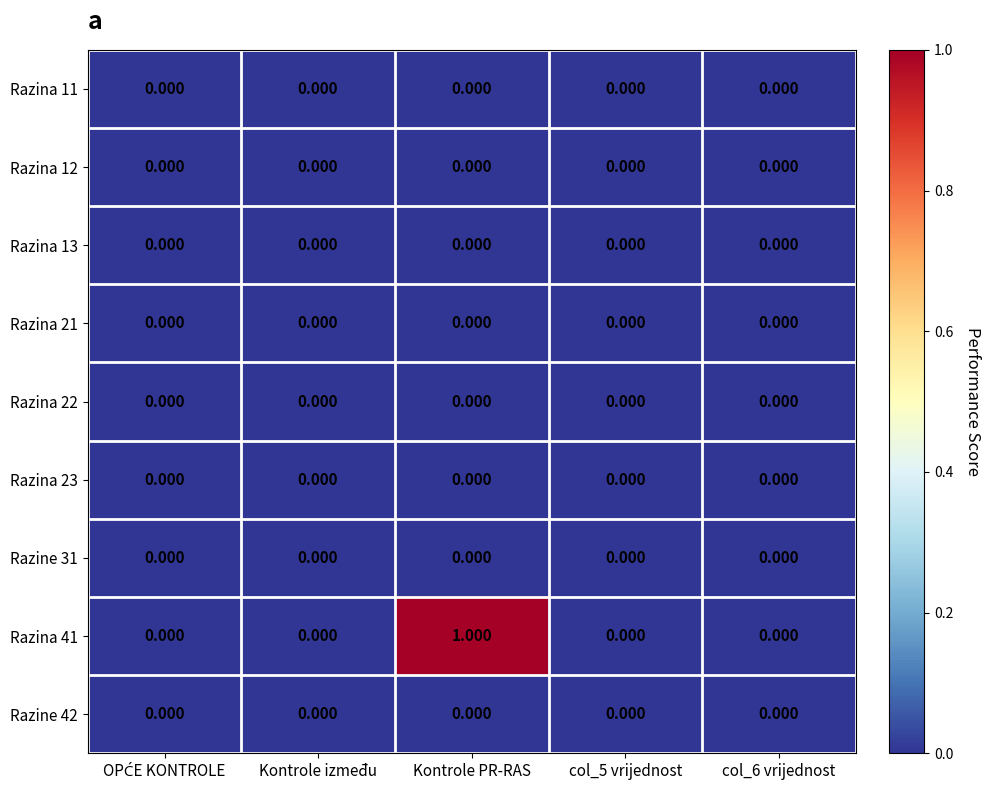

How many distinct data groups are displayed?

9